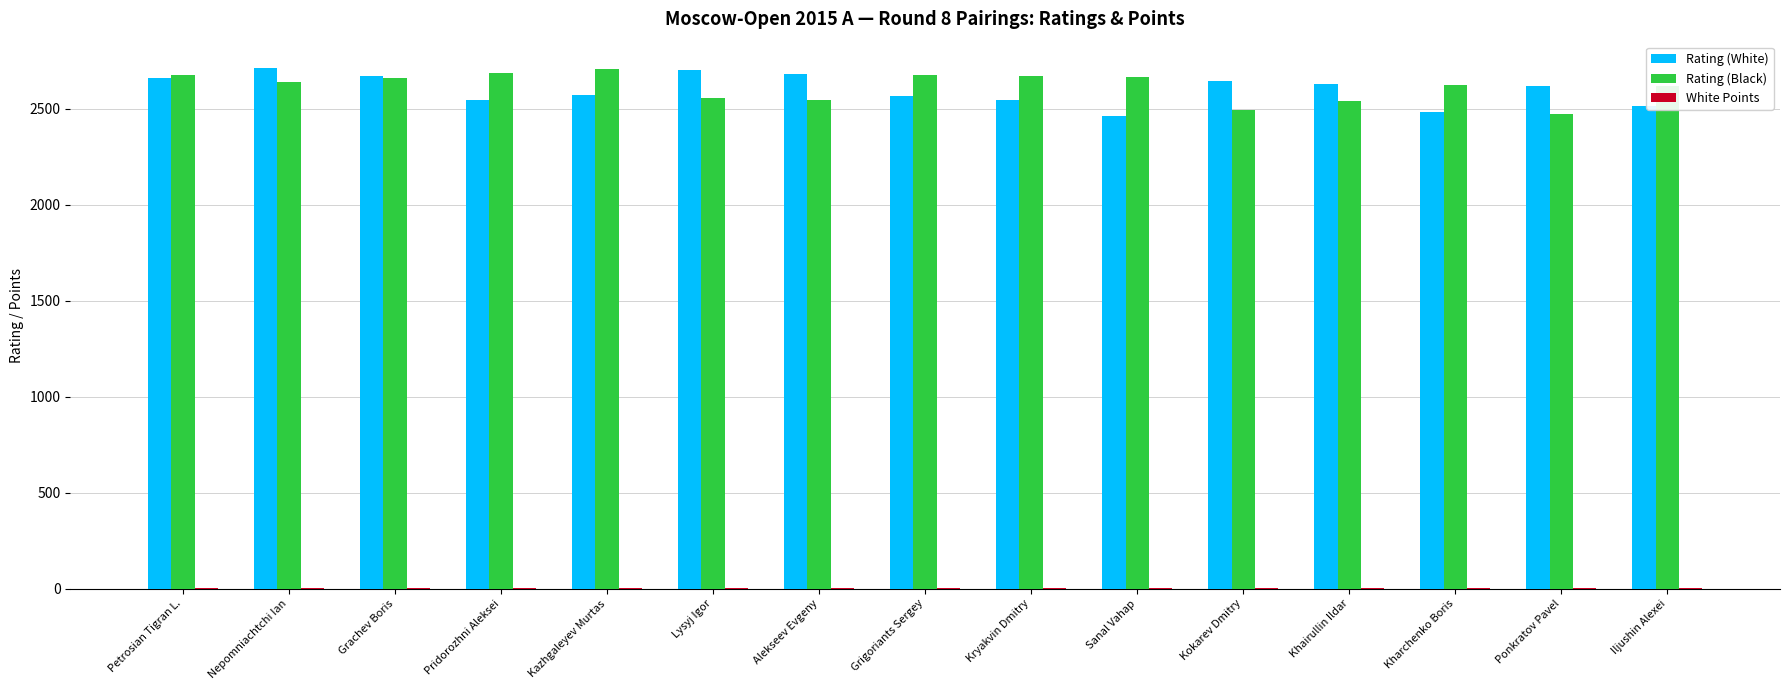

What is the spread (max minus min) of values at Sanal Vahap?

2663